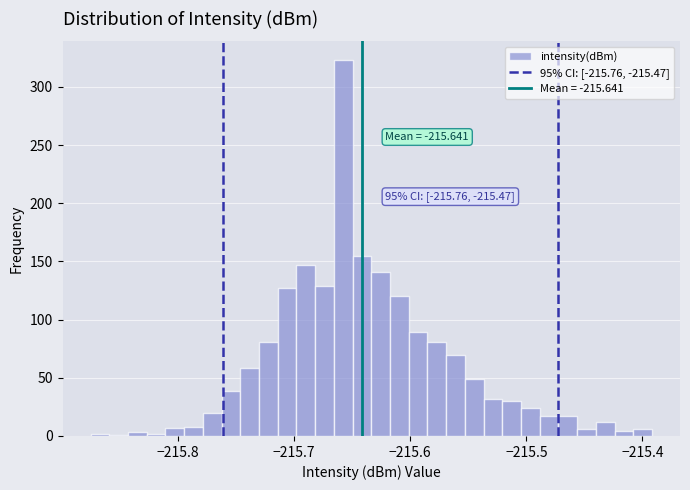

Around what value on the x-axis is the tallest bar? Give the approximate position of its centre, as read against the axis.

-215.66